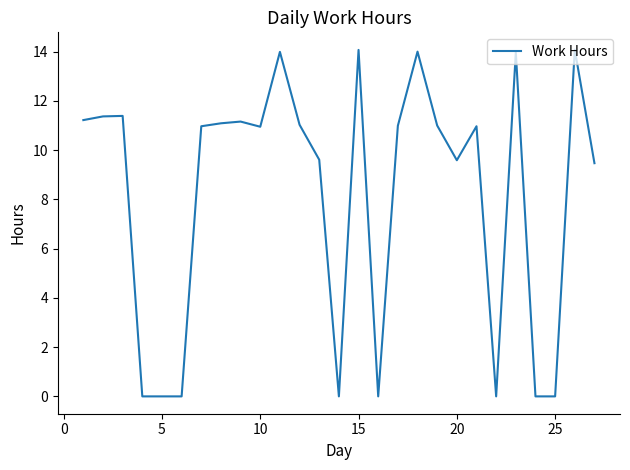

Does the chart have visible grid lines?

No